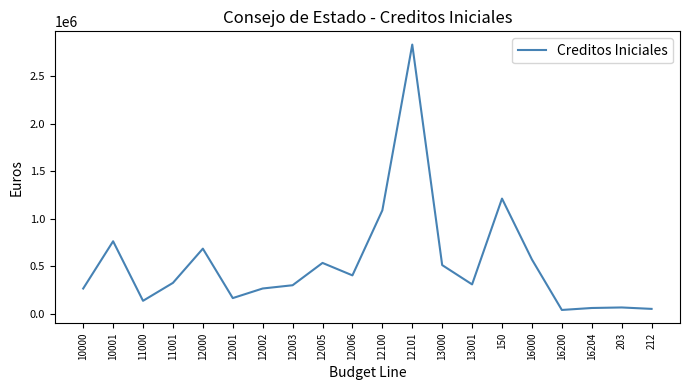

What is the maximum value shown in the chart?

2836000